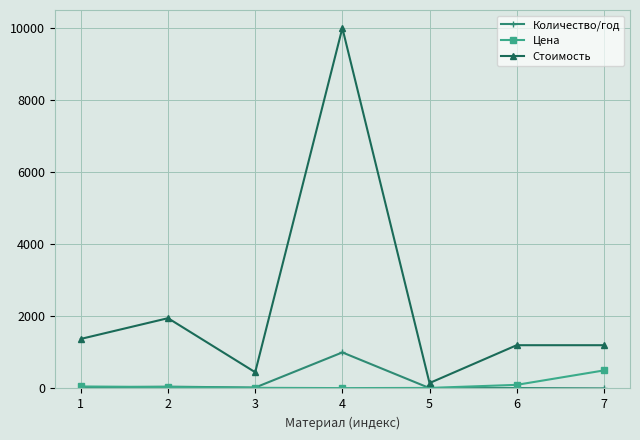

Where is the first local maximum for Стоимость?

2